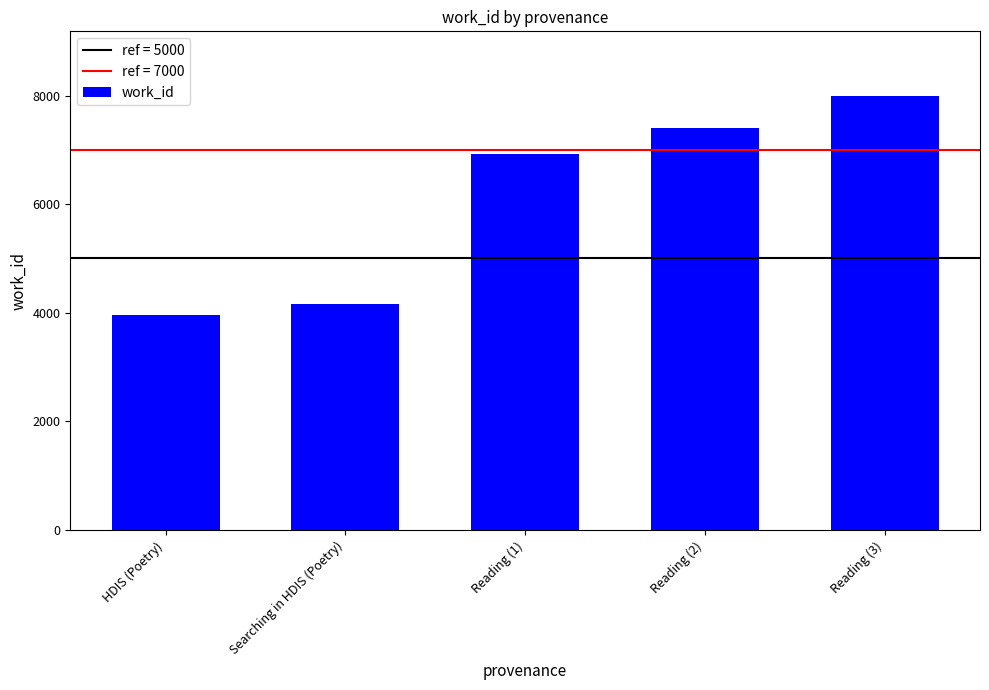

Which category has the highest value across all series?

Reading (3)